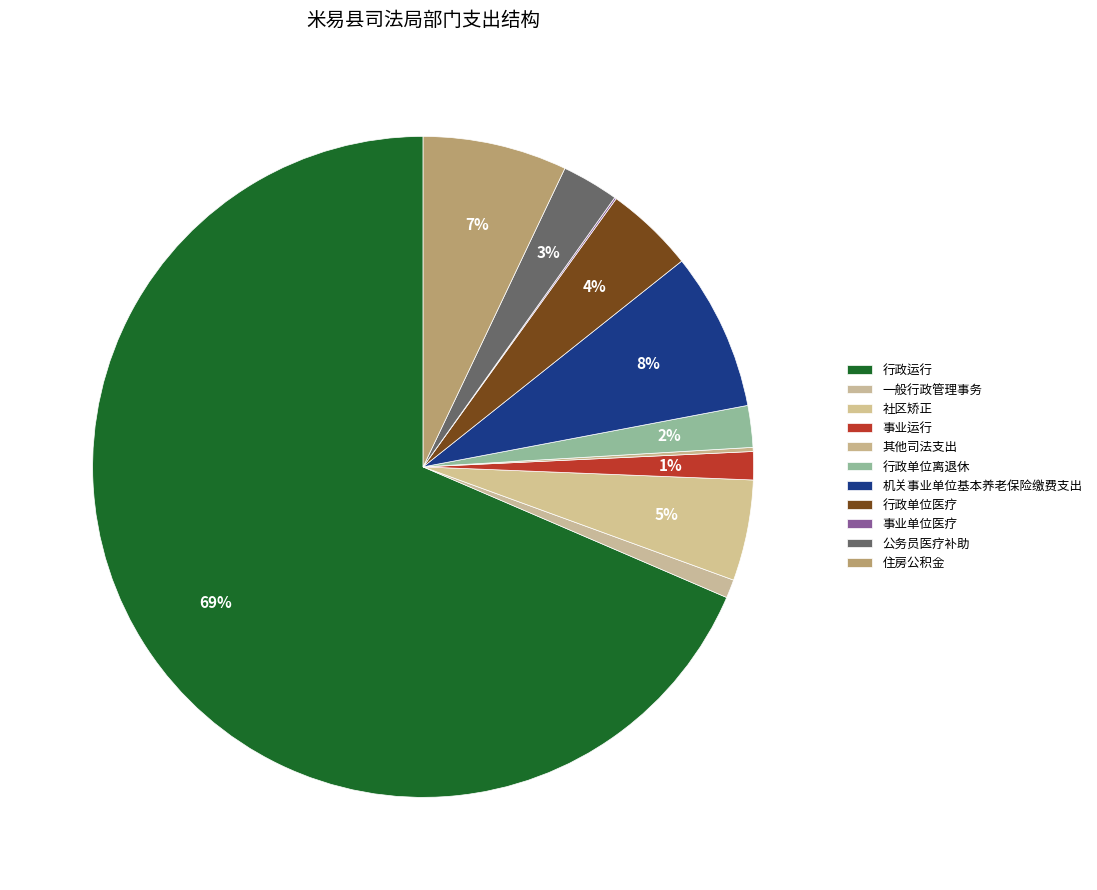

What is the change in value from 行政单位离退休 to 公务员医疗补助?

+66915.0